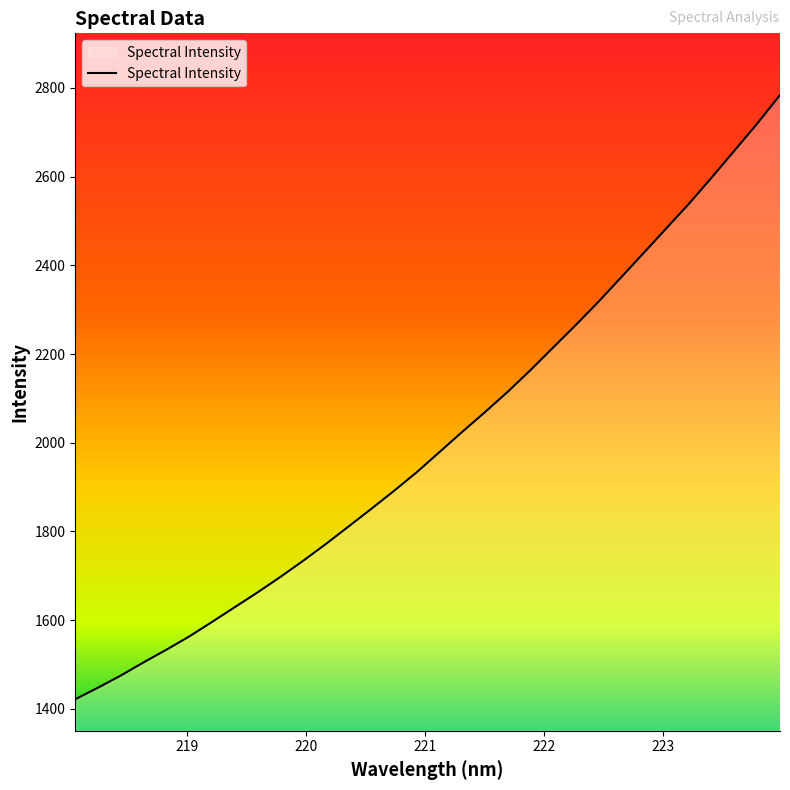

What is the greatest value displayed?

2784.0